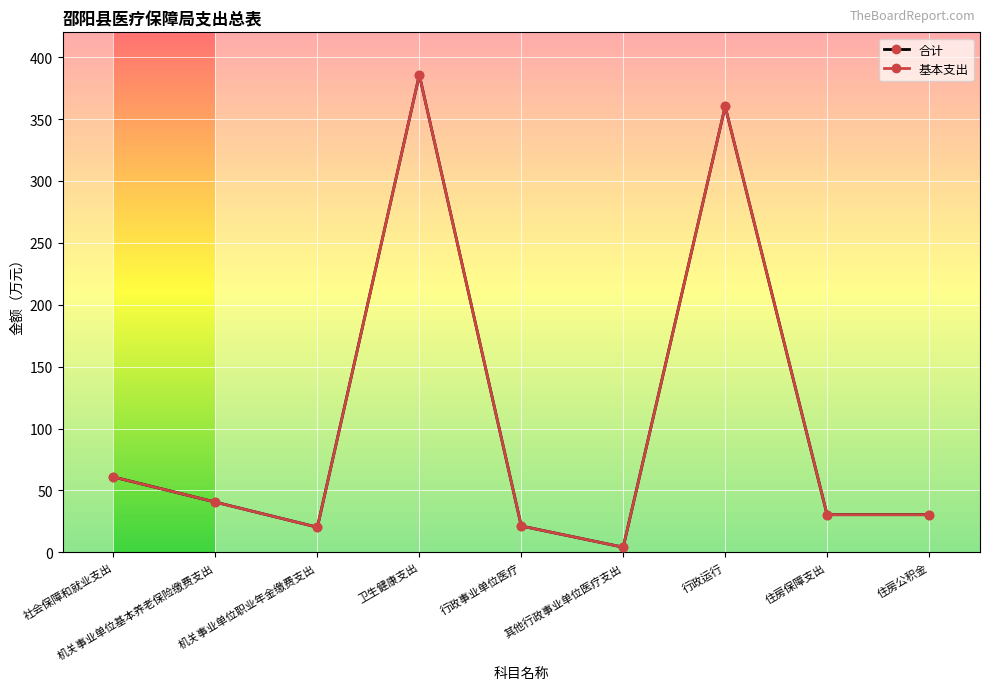

At which label does 基本支出 reach its minimum?

其他行政事业单位医疗支出